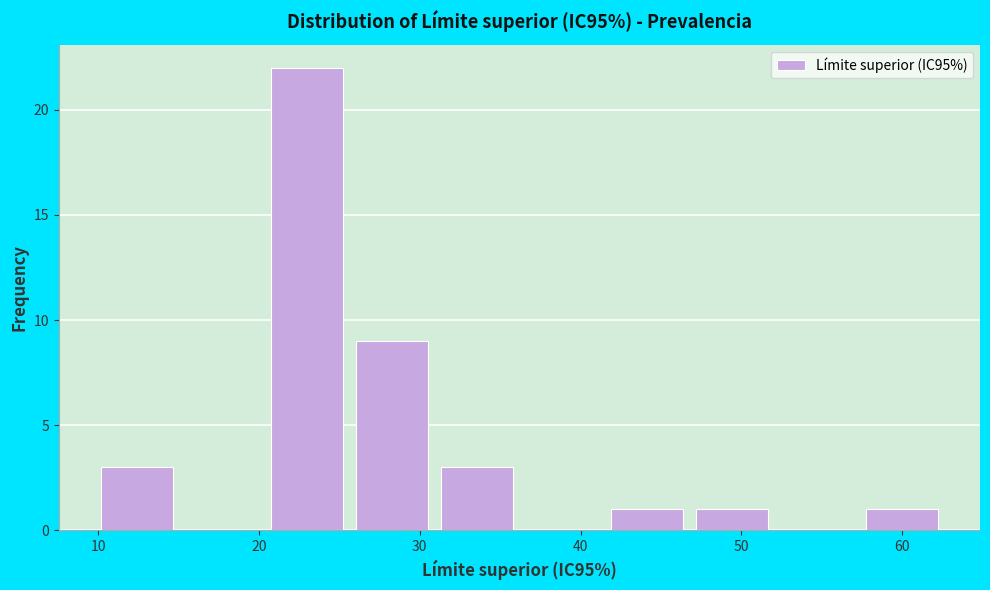

Reading left to right, list every bar in this chart as the range it spans on the x-axis followed by its height. Neither the bar edges nor the heights are printed on the chart, so give them approximately, as read against the axes.

10 to 15: 3
15 to 21: 0
21 to 26: 22
26 to 31: 9
31 to 37: 3
37 to 42: 0
42 to 47: 1
47 to 52: 1
52 to 58: 0
58 to 63: 1